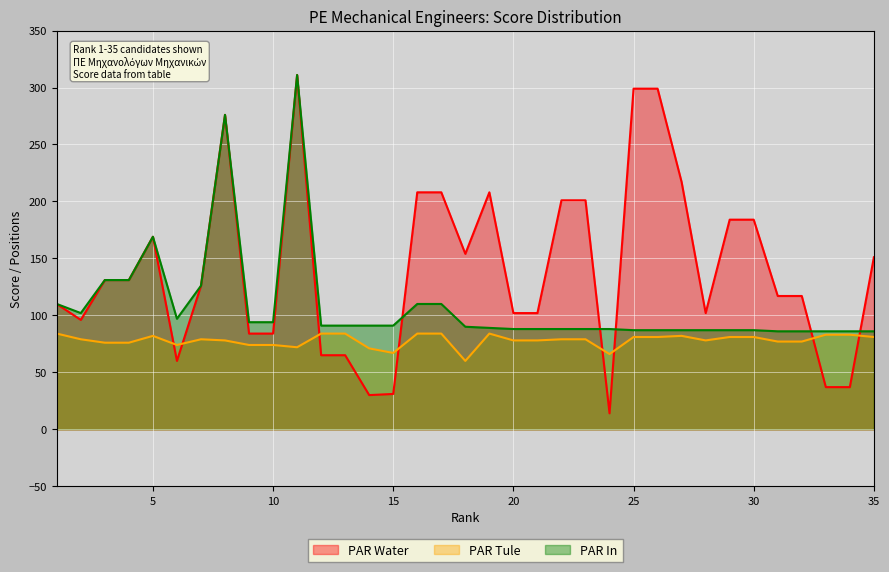

How many interior local peaks does the PAR In series have?

3